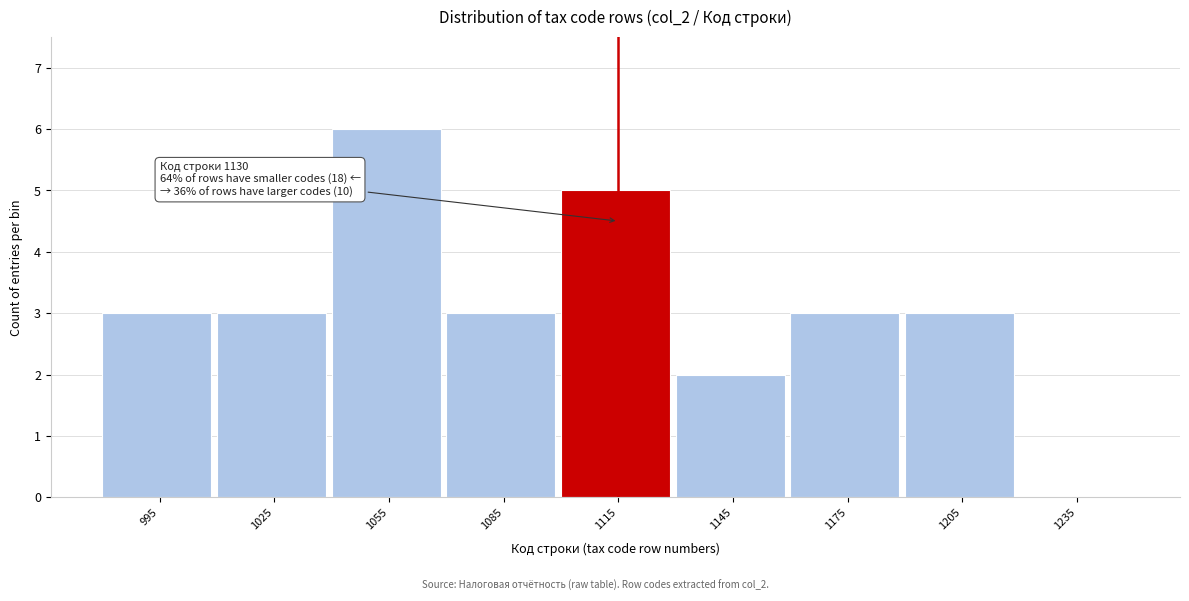

Reading left to right, list all the values displayed in this chart.

995=3	1025=3	1055=6	1085=3	1115=5	1145=2	1175=3	1205=3	1235=0